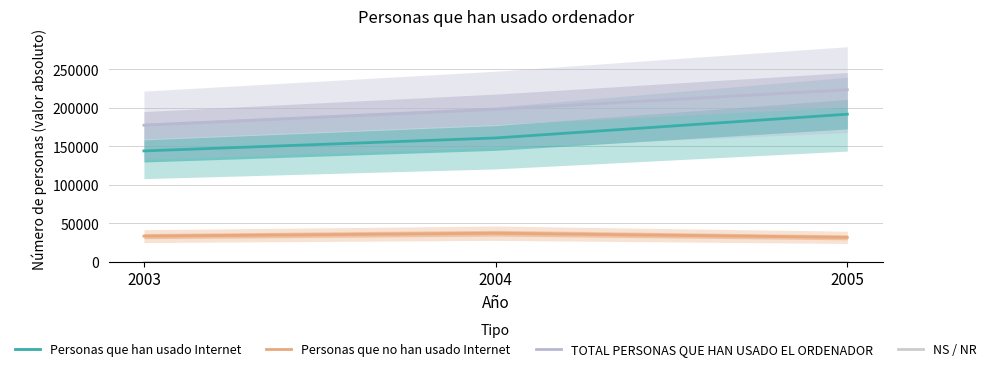

Which category has the lowest value across all series?

2003